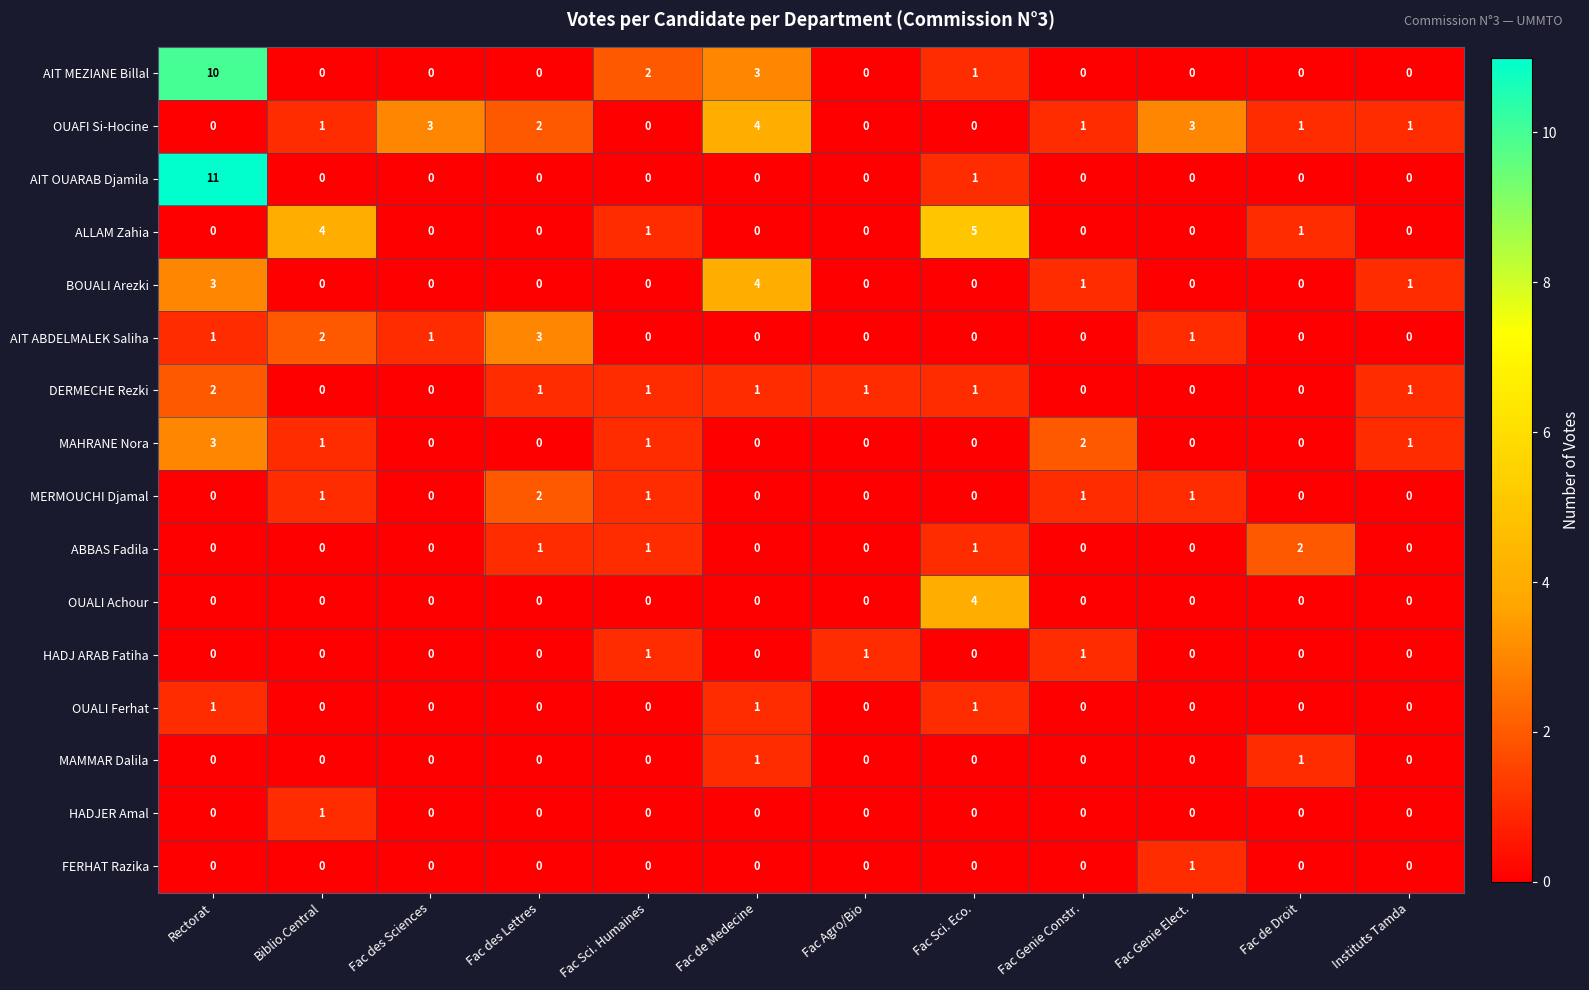

True or false: MAMMAR Dalila has a value of 1 at Fac des Sciences.

False